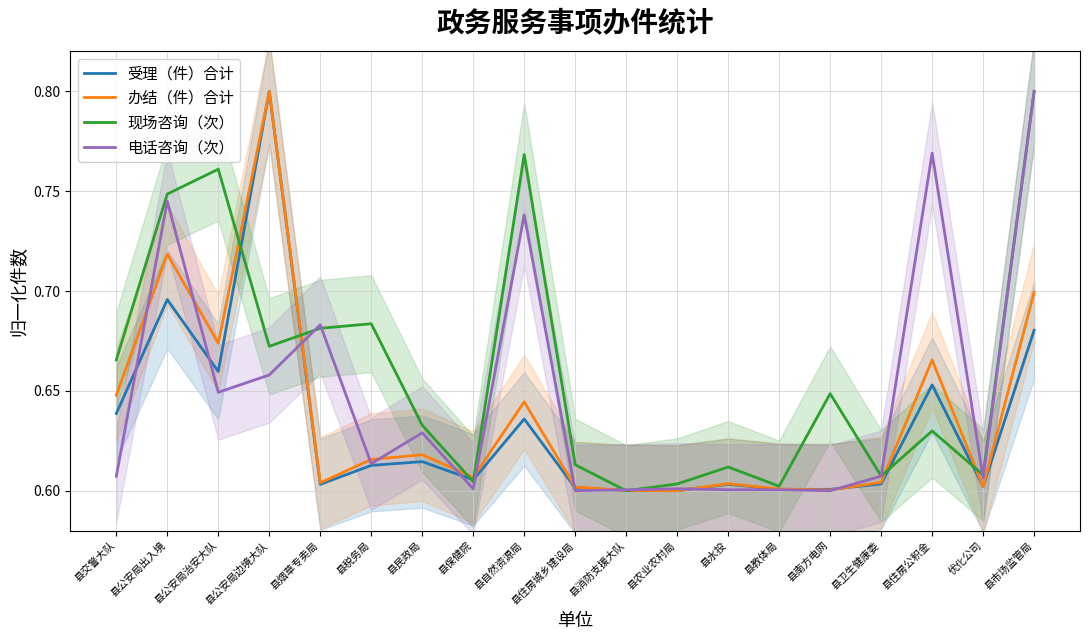

True or false: 受理（件）合计 and 办结（件）合计 cross at least once.

True